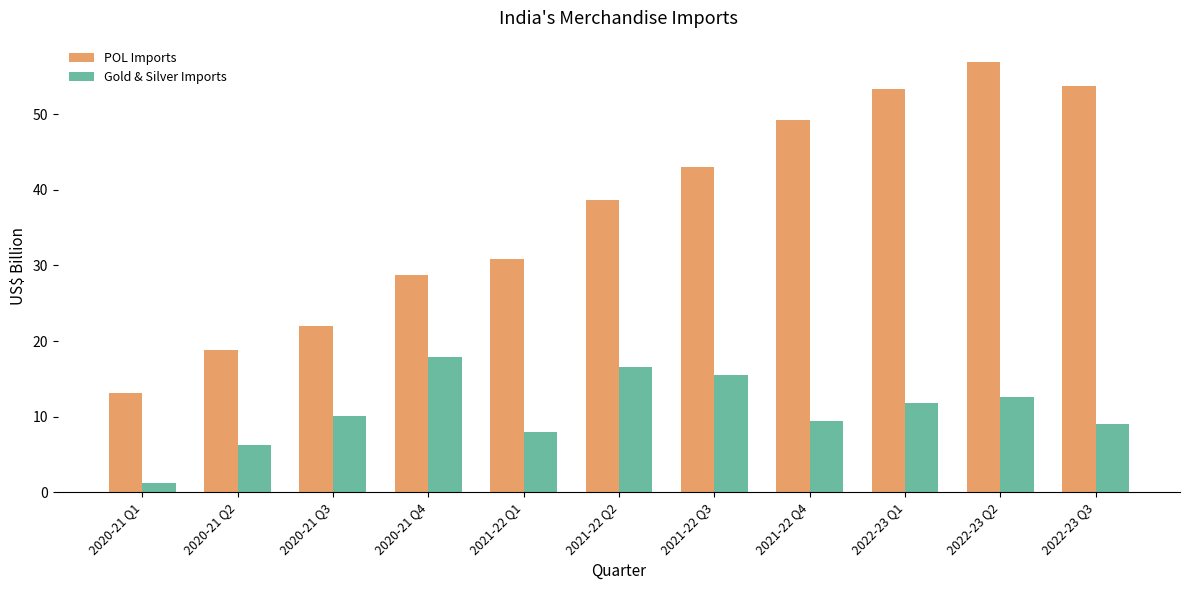

At which category is the sum across all series the highest?

2022-23 Q2